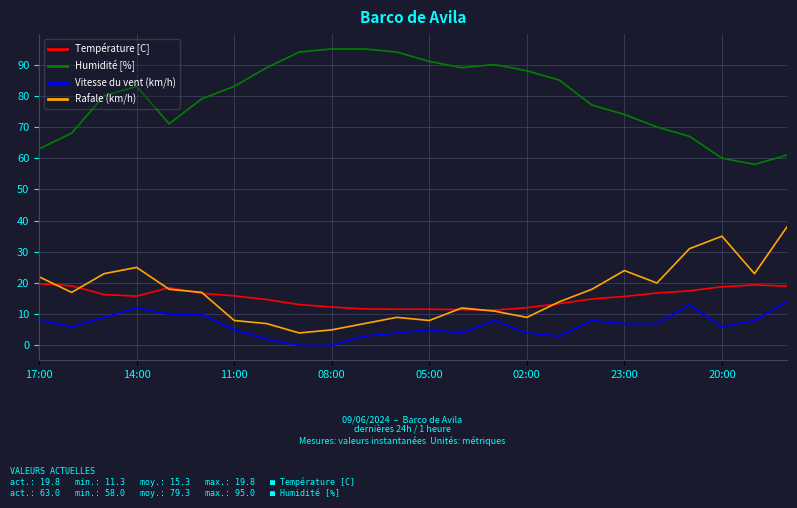

What are all the series names shown in the legend?

Température [C], Humidité [%], Vitesse du vent (km/h), Rafale (km/h)